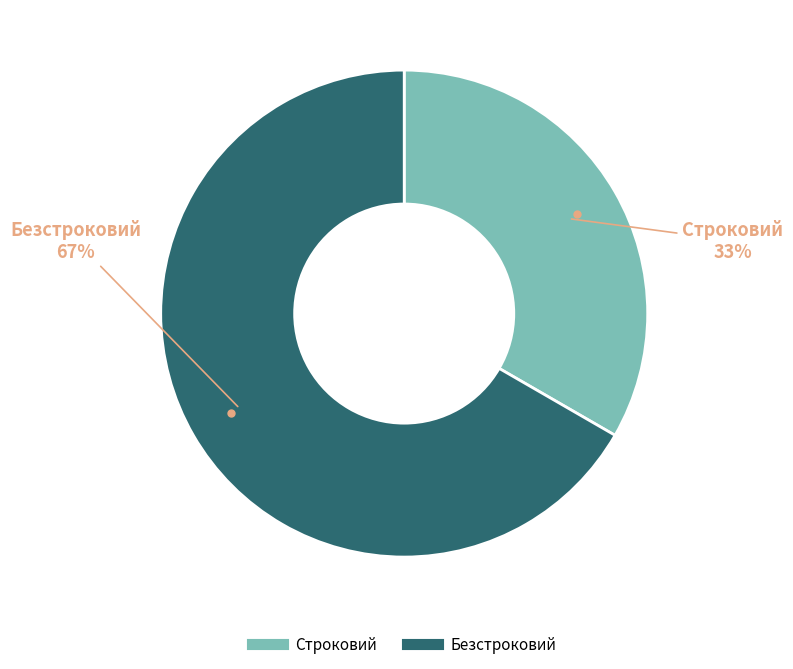

True or false: Строковий accounts for 33% of the total.

True